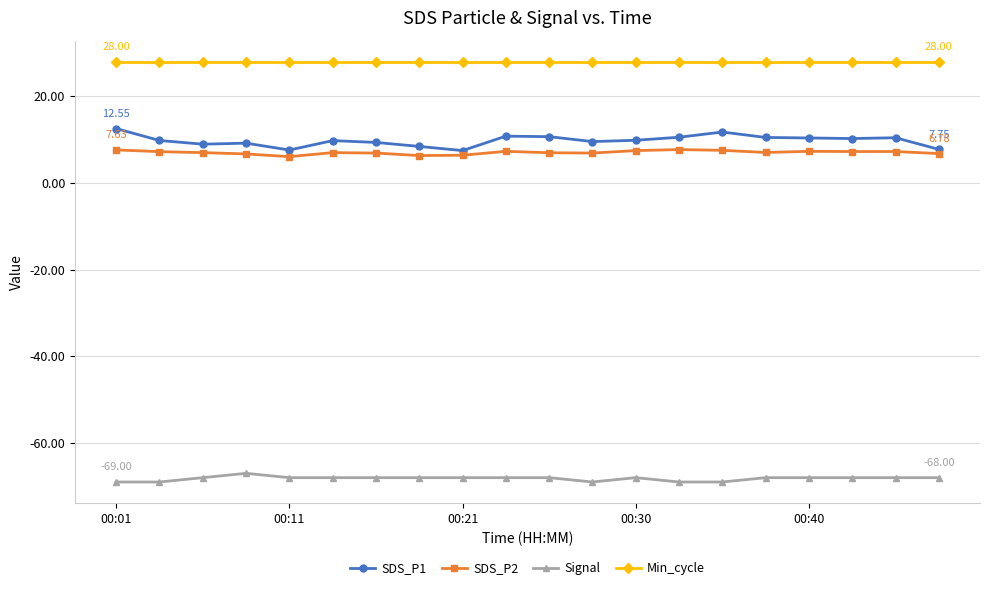

What is the minimum value for SDS_P2?

6.1